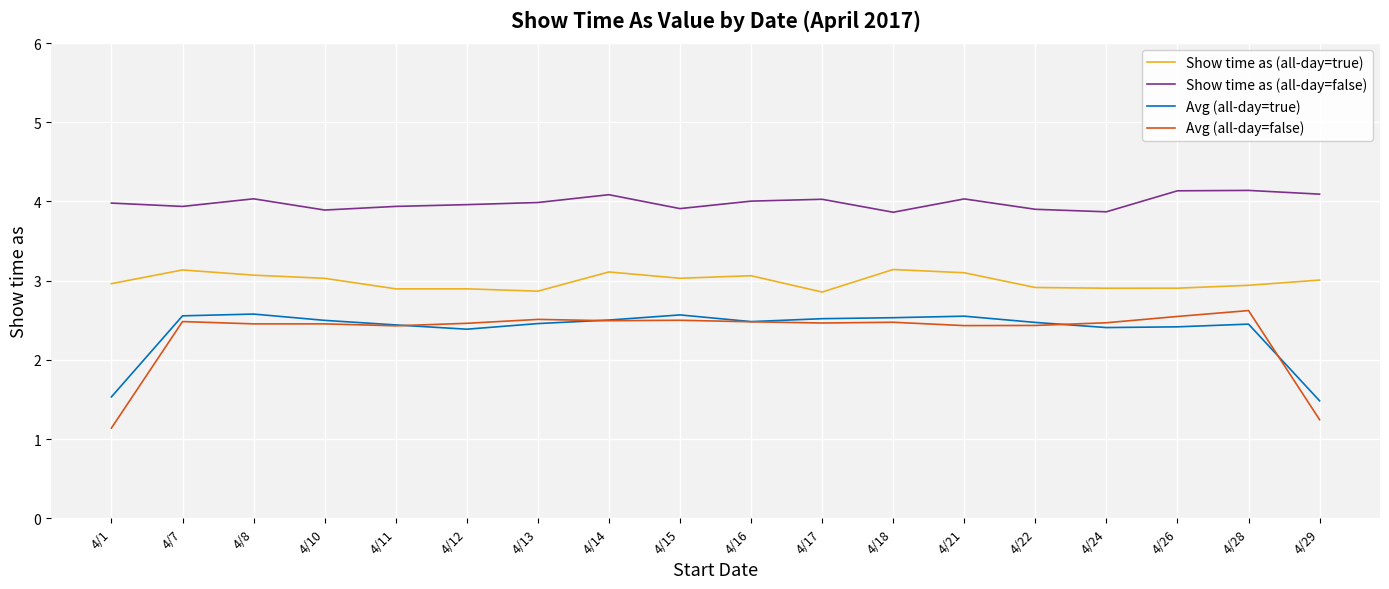

Is the value of Avg (all-day=false) at 4/28 greater than the value of Avg (all-day=true) at 4/13?

Yes